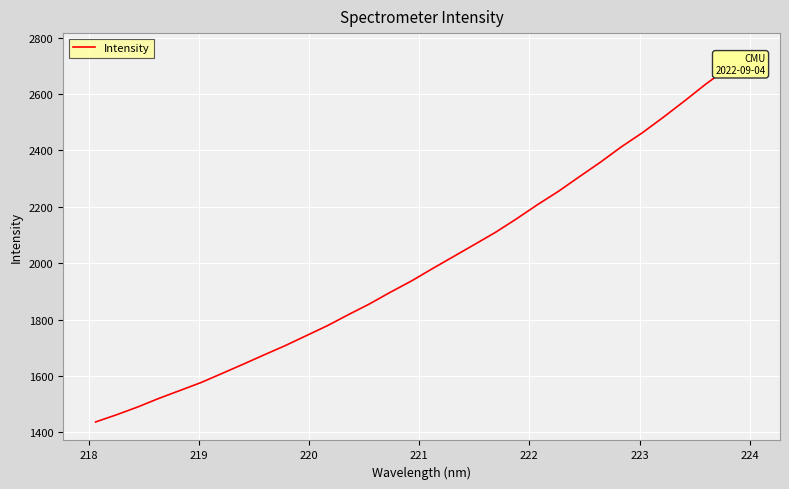

What is the maximum value shown in the chart?

2750.9